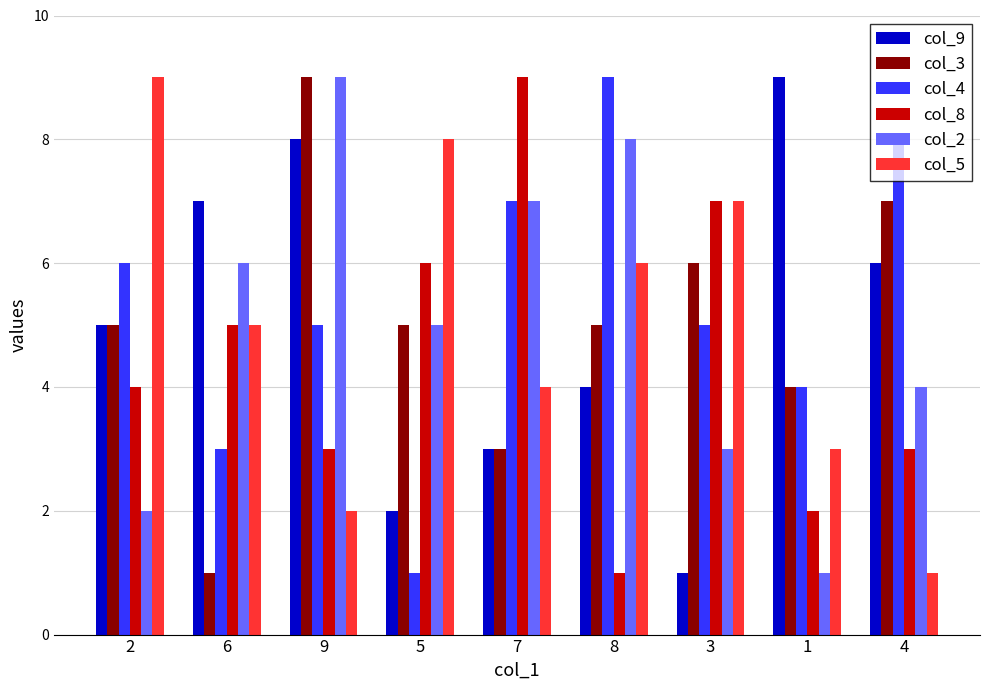

Rank the series at 4 from highest to lowest value.

col_4, col_3, col_9, col_2, col_8, col_5